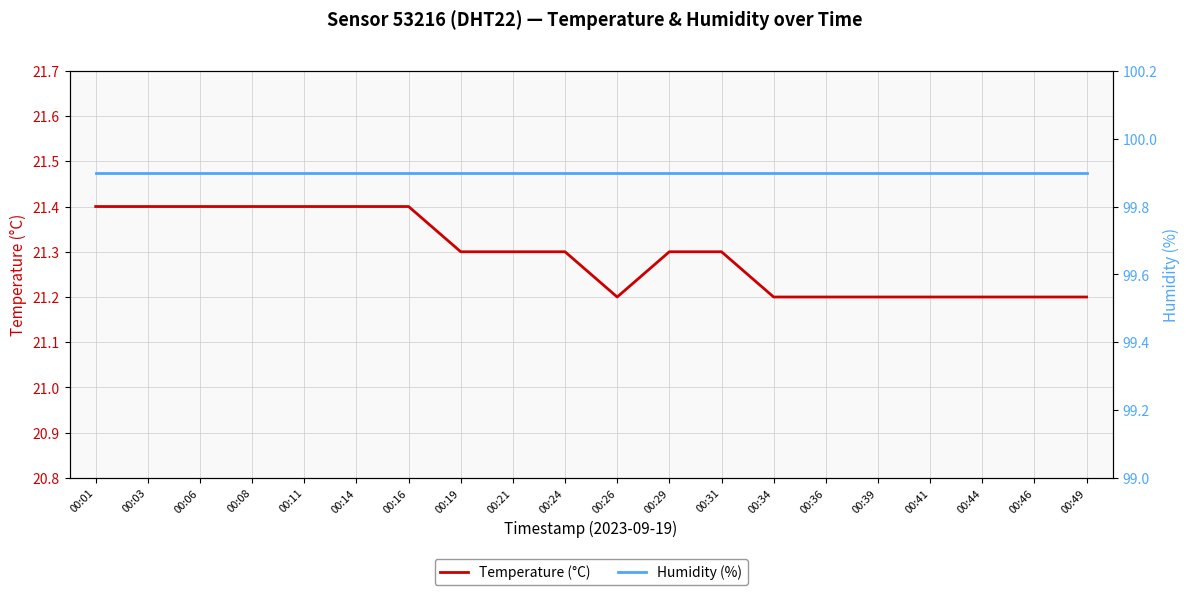

What is the sum of all Temperature (°C) values?

425.9